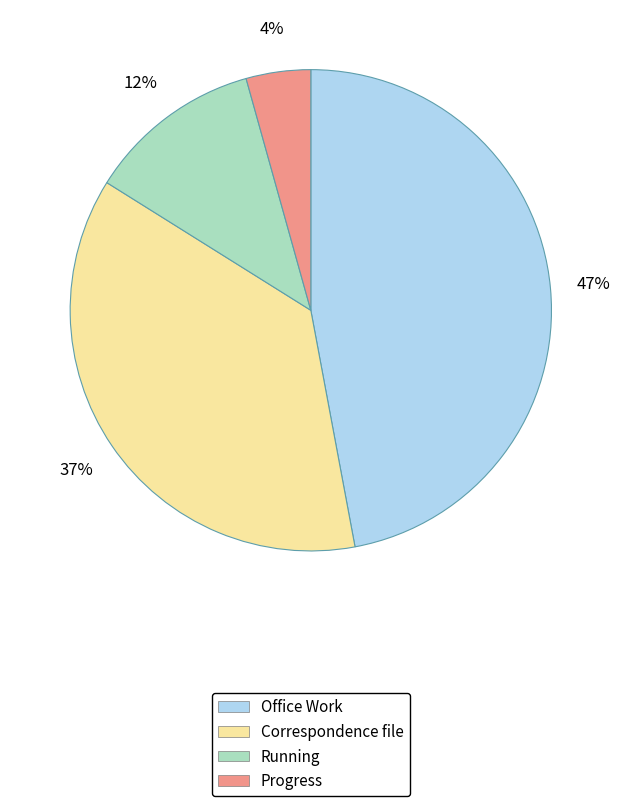

Approximately how many times larger is the value at Correspondence file compared to Running?

3.1